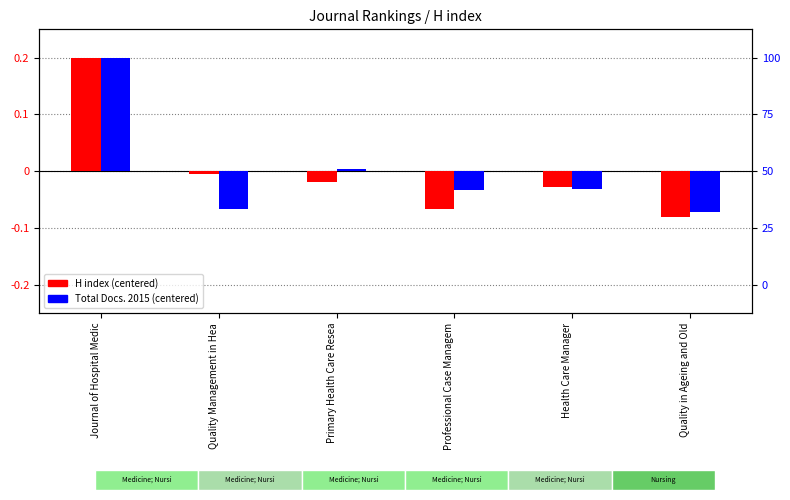

How many data points in Total Docs. 2015 (centered) are above 0?

2